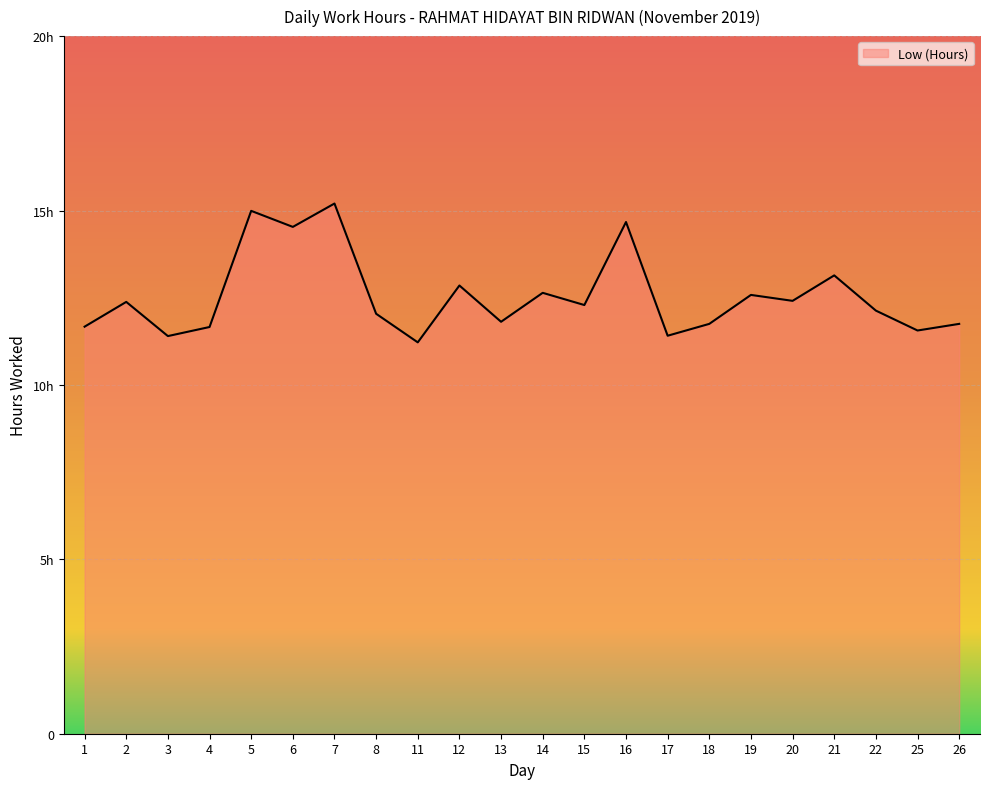

What is the sum of the values at 15 and 14?

24.9